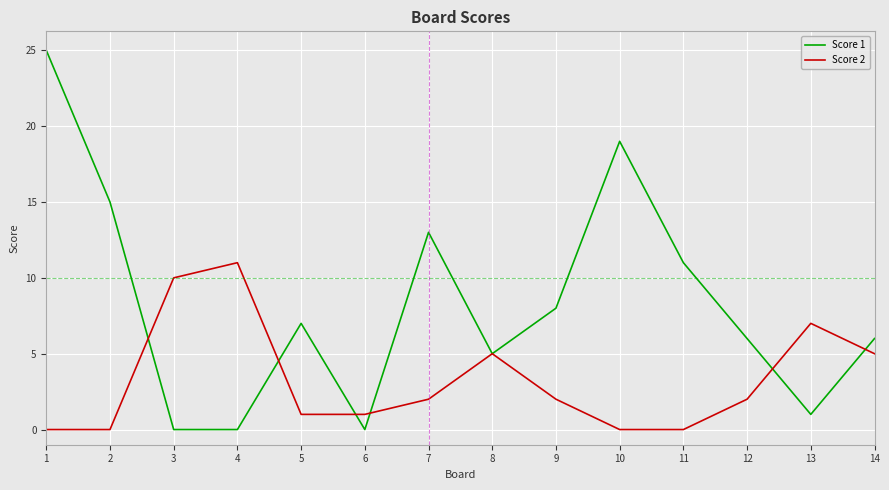

What is the greatest value displayed?

25